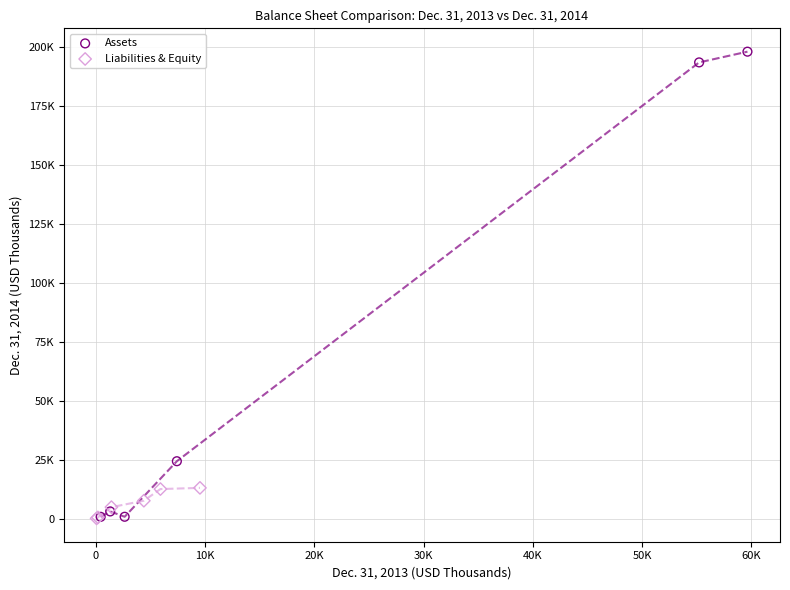

What are all the series names shown in the legend?

Assets, Liabilities & Equity